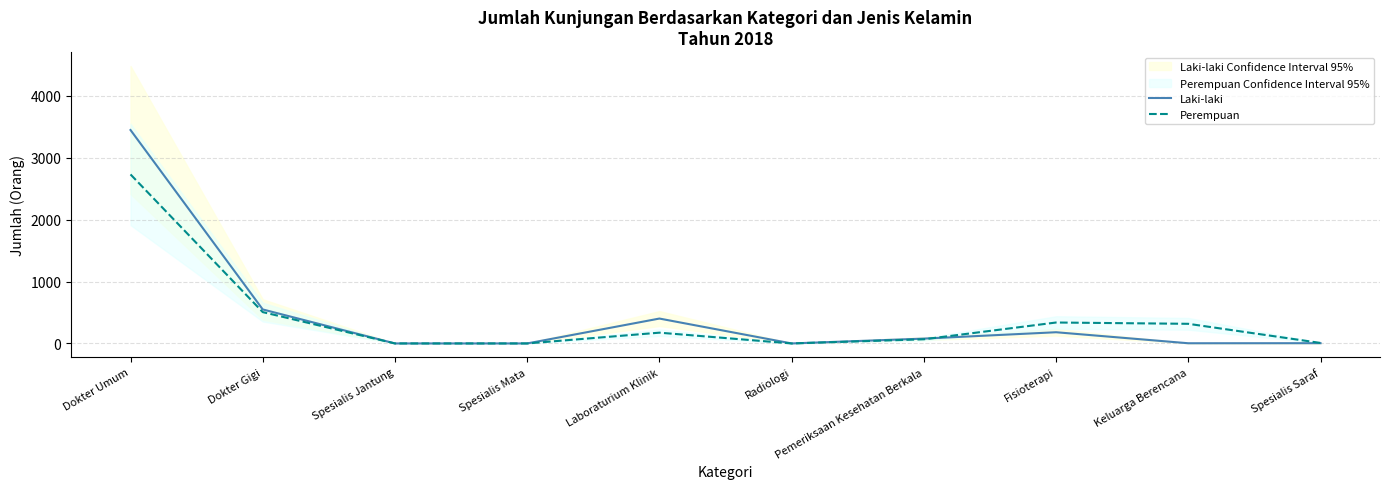

What is the label of the 6th point from the left?

Radiologi